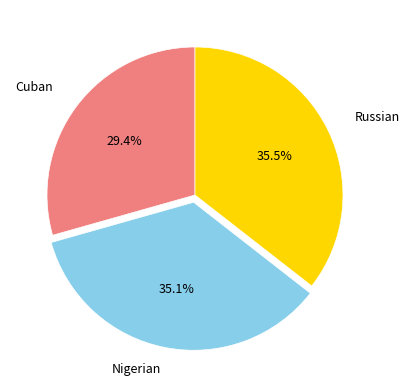

Is there a majority slice in this chart?

No